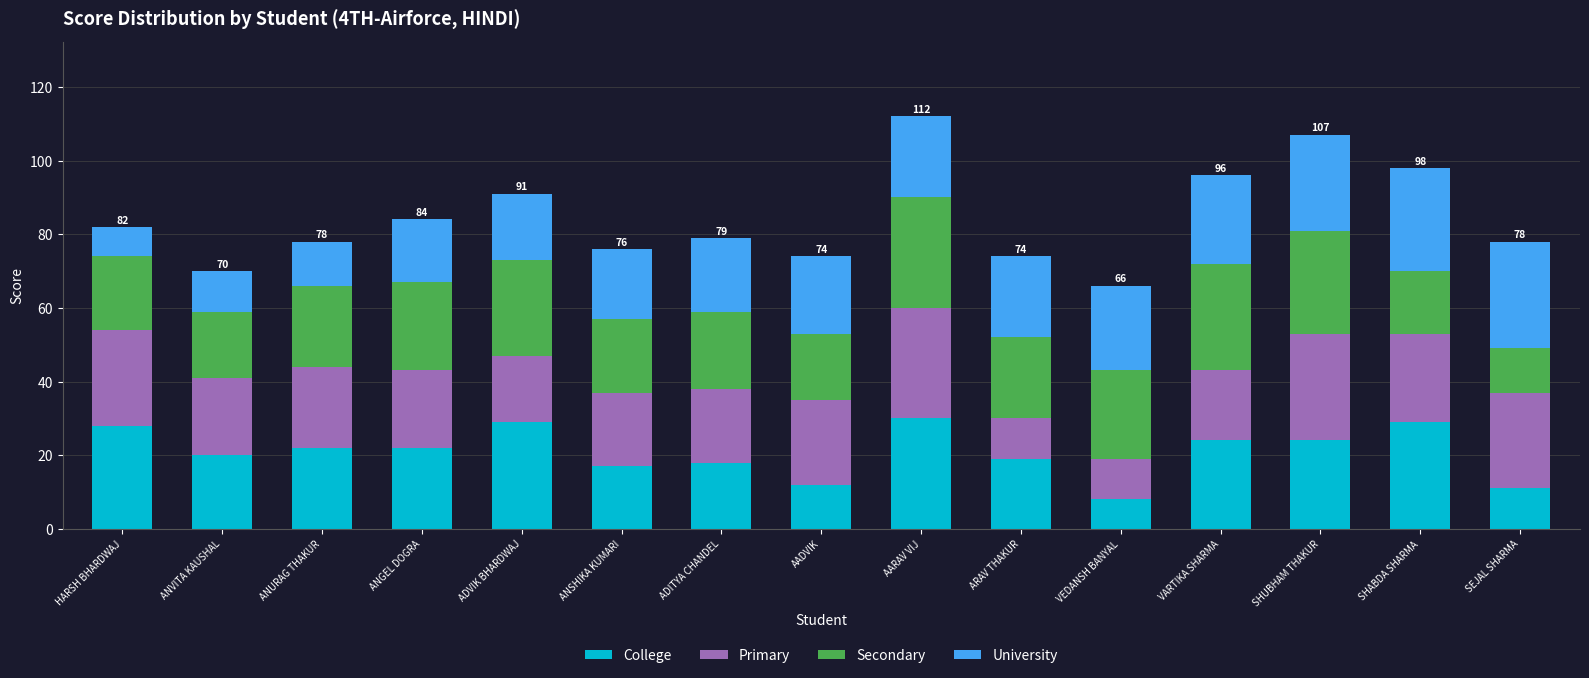

What is the difference between the College values at ANSHIKA KUMARI and AADVIK?

5